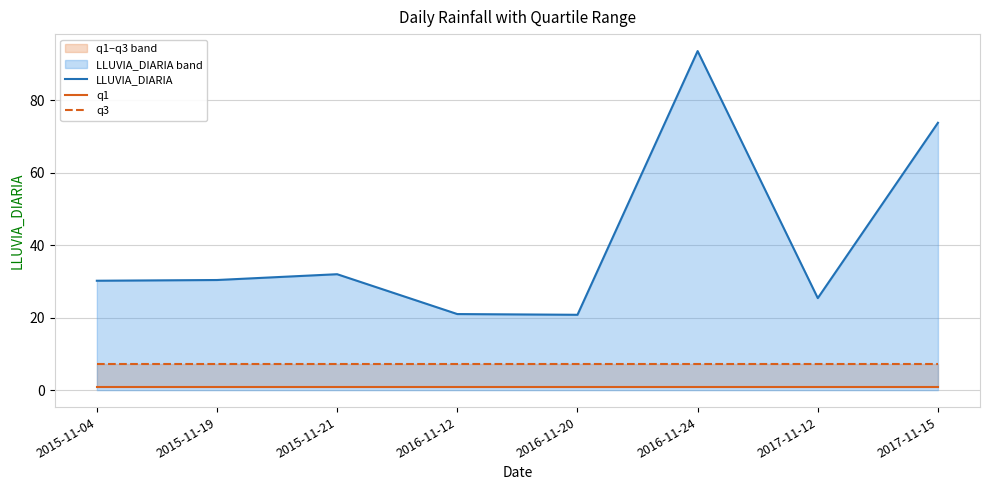

True or false: LLUVIA_DIARIA and q1 intersect in this chart.

False